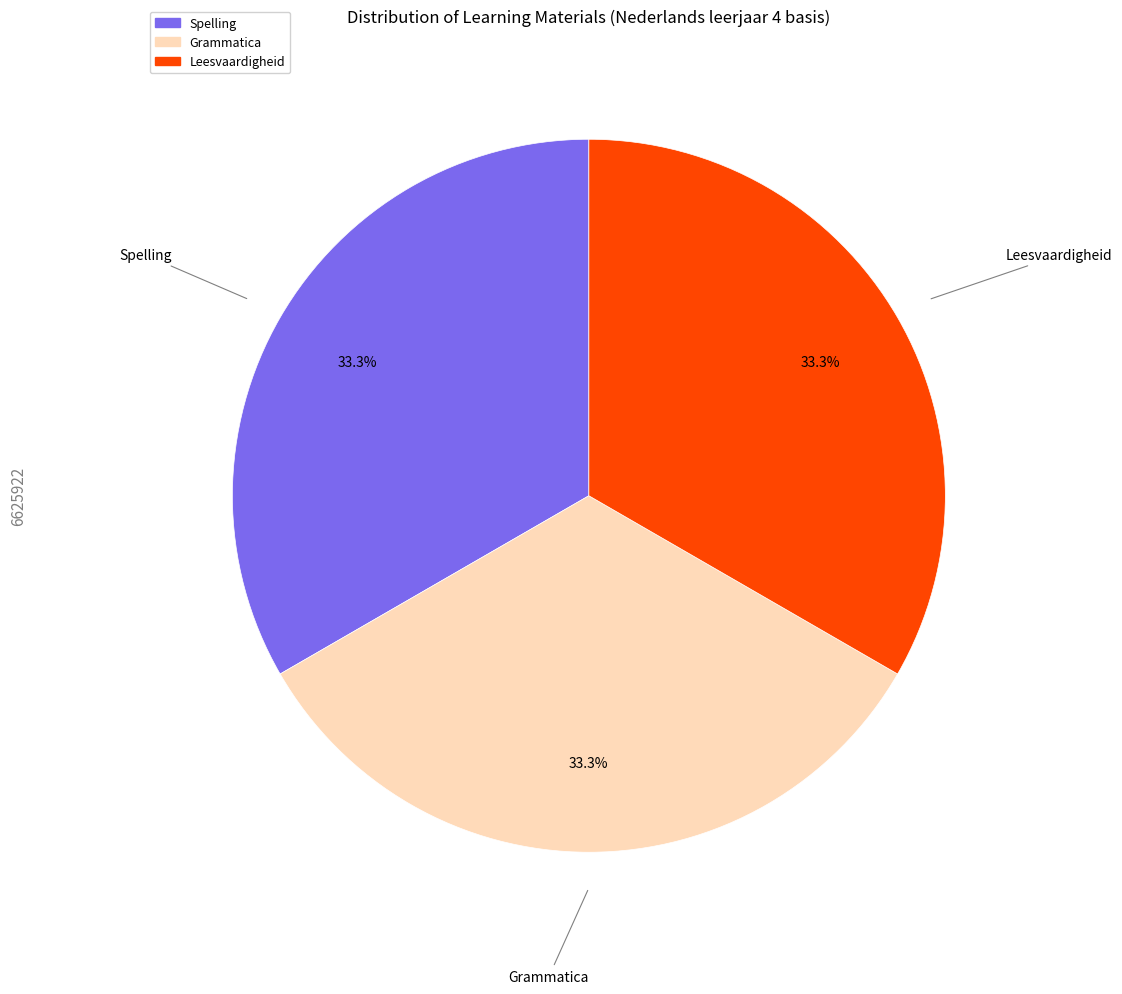

Approximately how many times larger is the value at Leesvaardigheid compared to Grammatica?

1.0